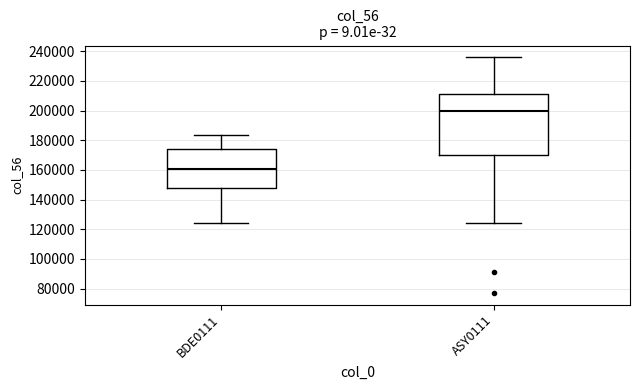

Comparing the boxes themselves (not the whiskers), which one is the tallest?

ASY0111